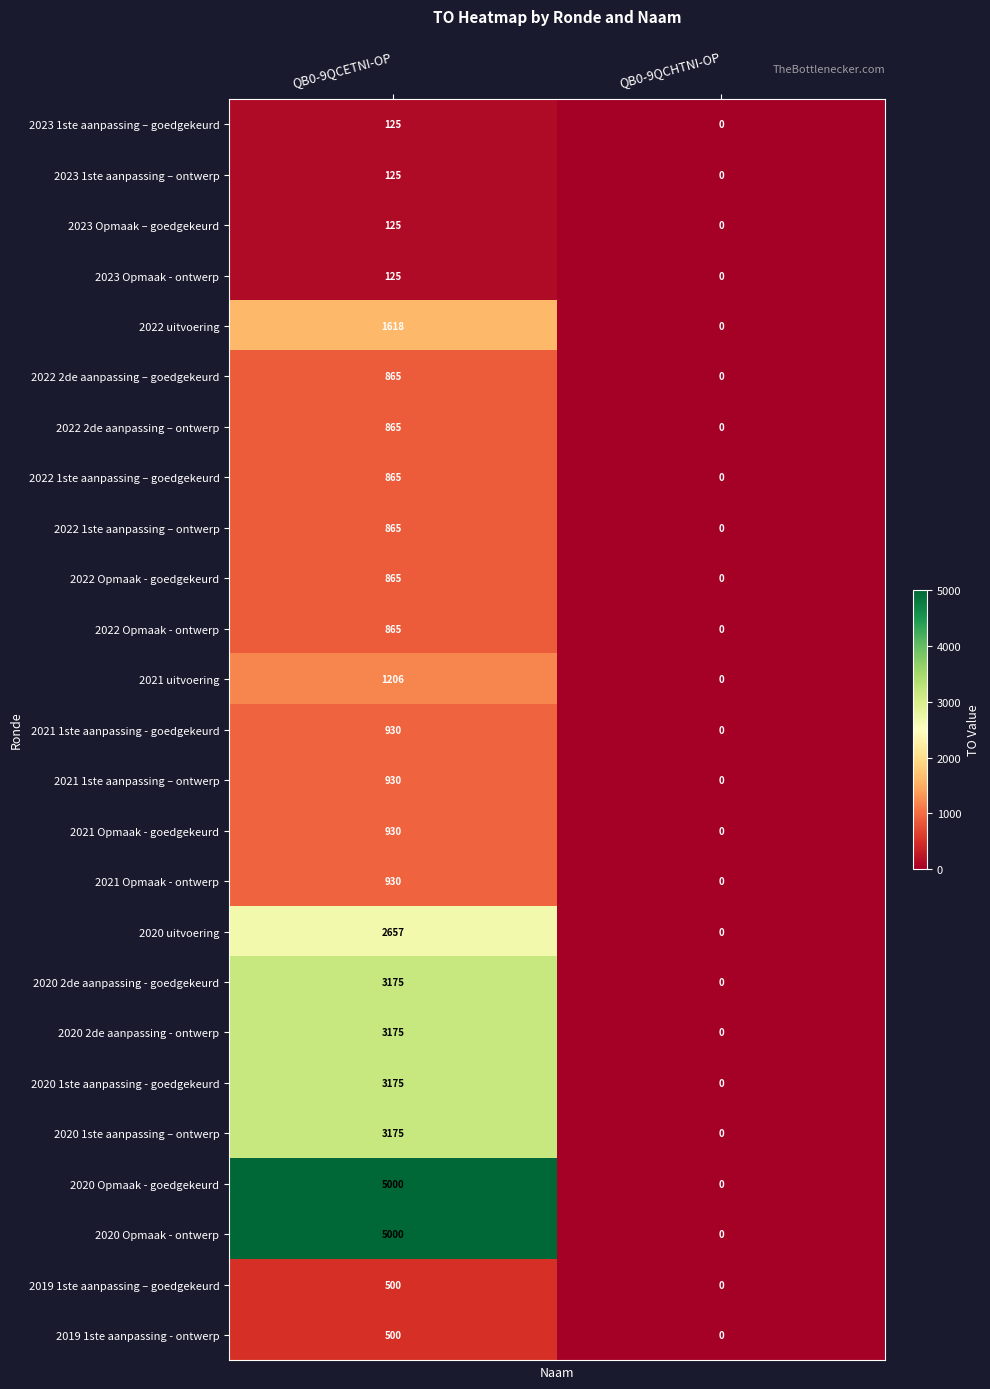

At which label does 2023 1ste aanpassing – ontwerp reach its peak?

QB0-9QCETNI-OP